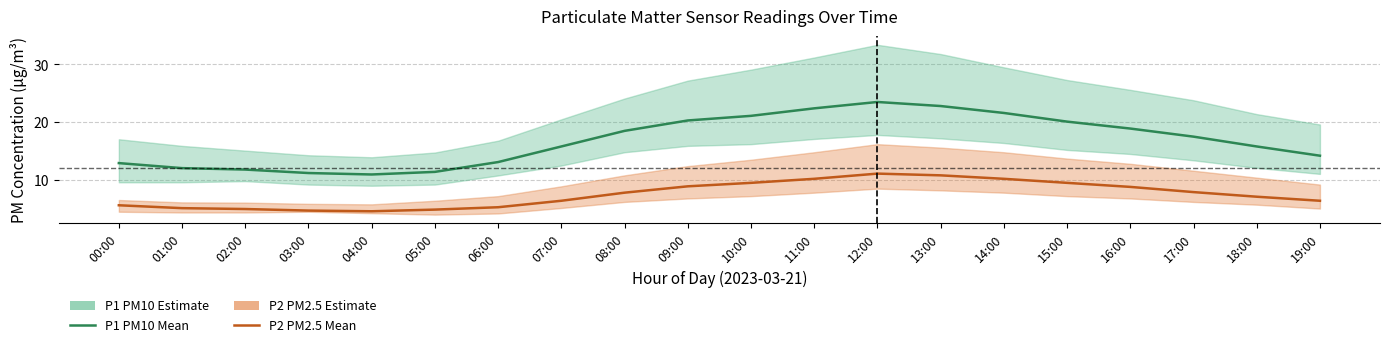

What is the sum of the P1 (PM10) Mean values at 06:00 and 19:00?

27.3